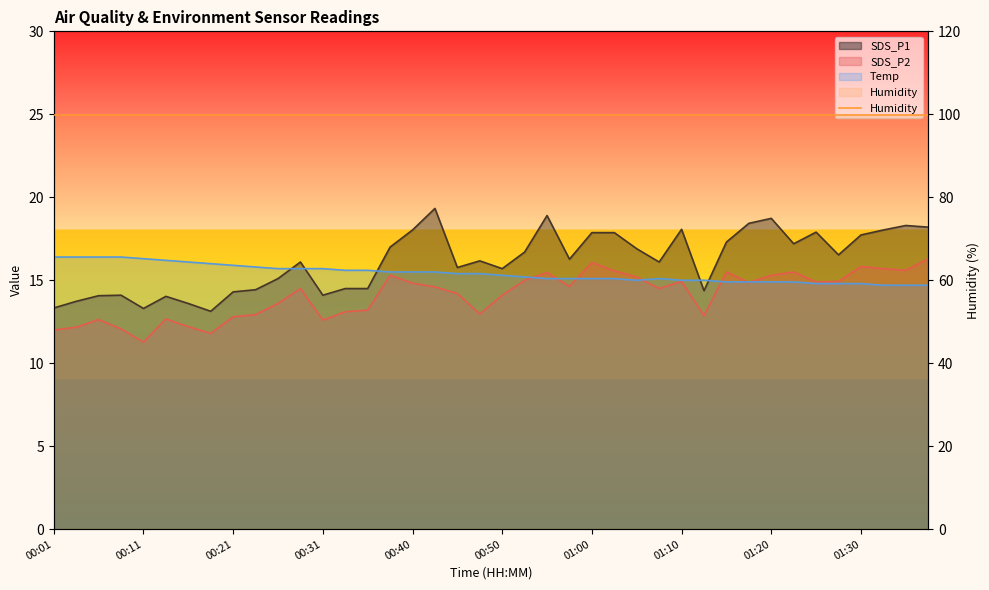

What is the greatest value displayed?

19.3